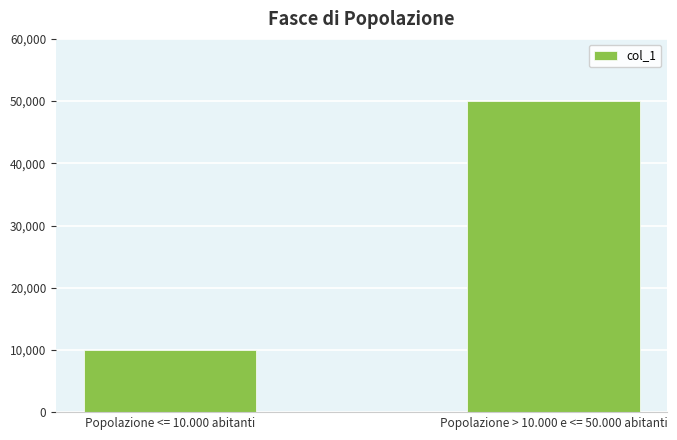

How many bars are there in total?

2